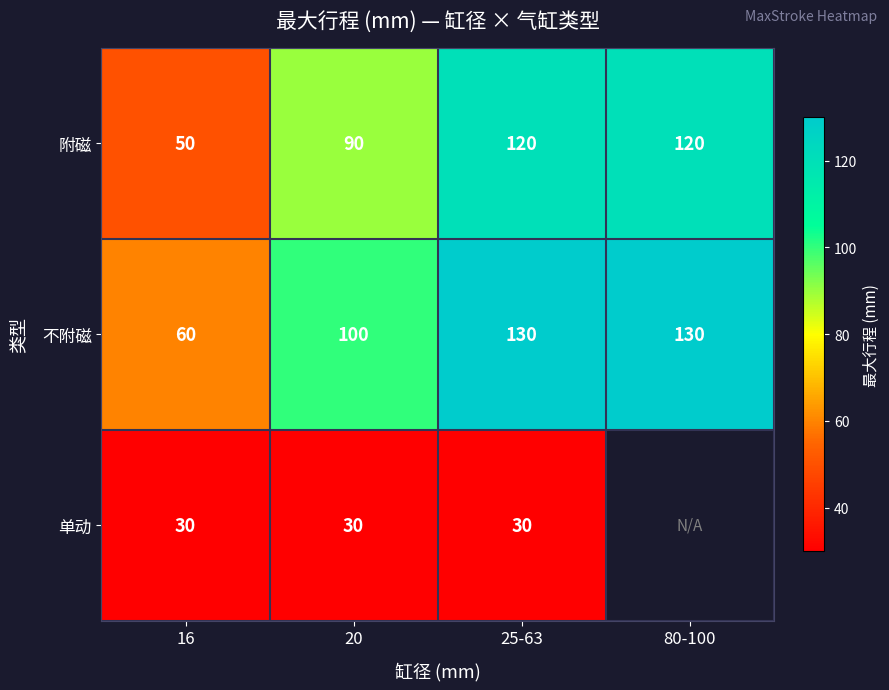

What is the spread (max minus min) of values at 25-63?

100